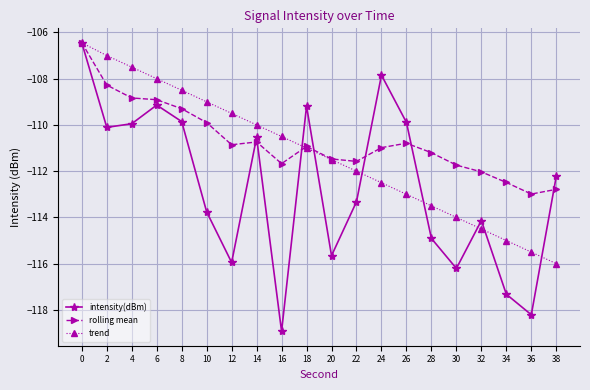

What is the value of the rolling mean point at the 17th from the left?

-112.0